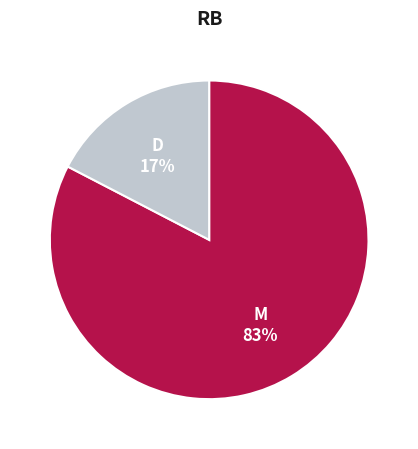

Count the number of slices in the pie.

2